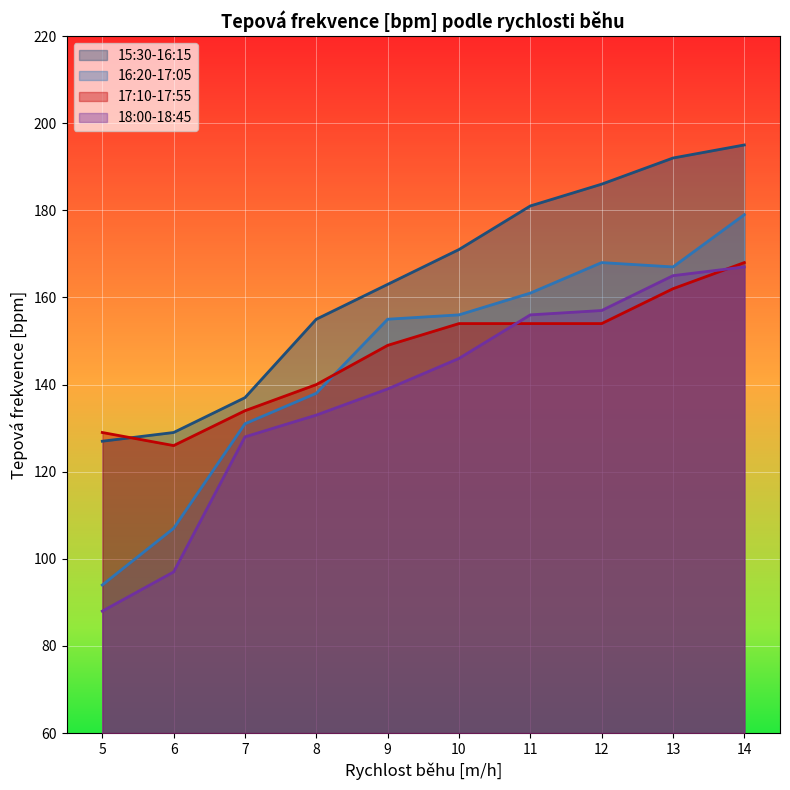

Rank the series by their maximum value, from lowest to highest.

18:00-18:45, 17:10-17:55, 16:20-17:05, 15:30-16:15